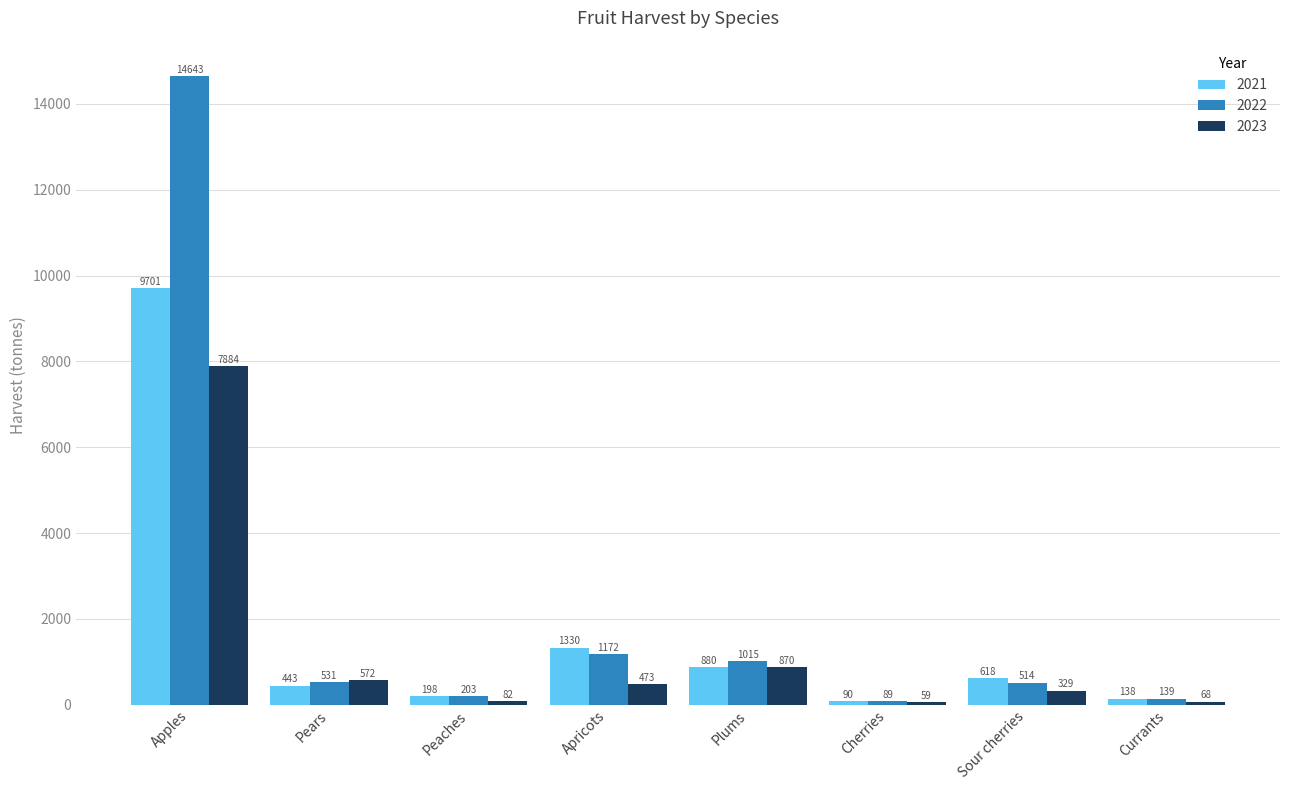

The value of 2021 at Sour cherries is 618.3. True or false?

True